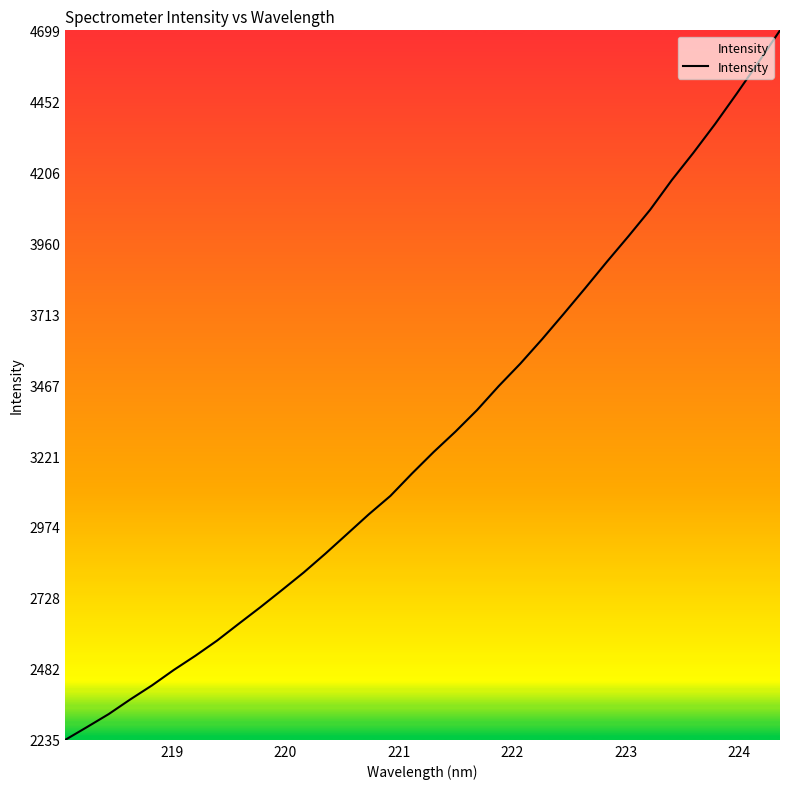

How many values are below 3234?

17